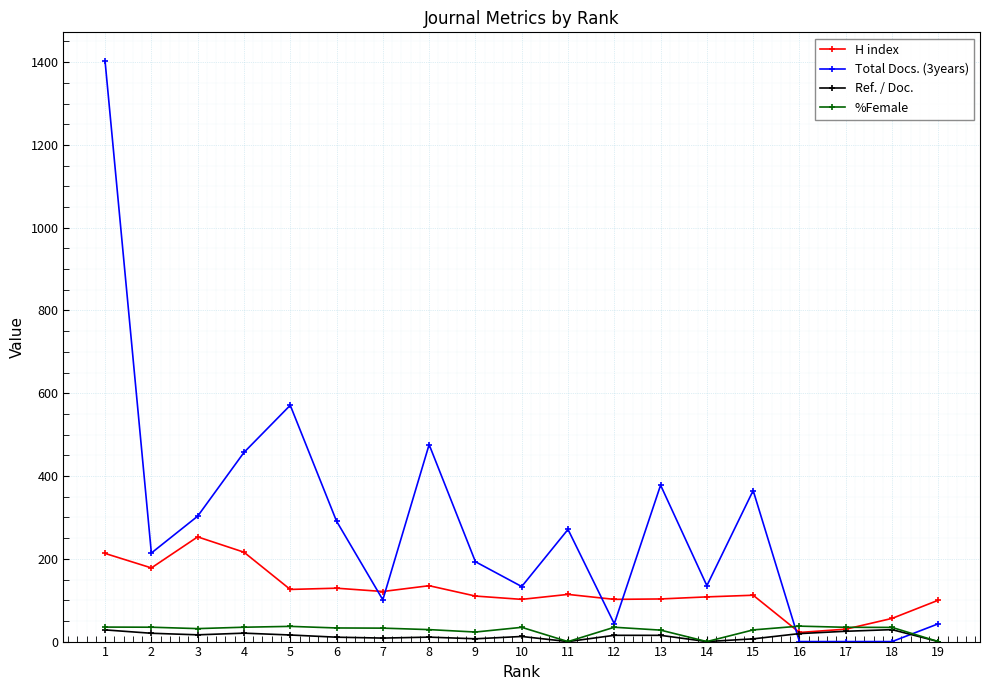

The value of H index at 5 is 71.1. True or false?

False